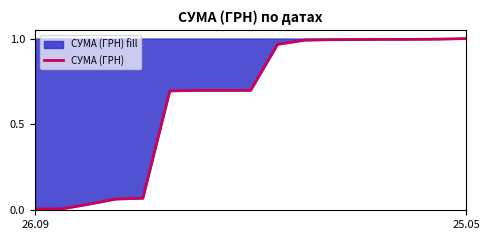

Does the chart display data point markers on the line(s)?

No